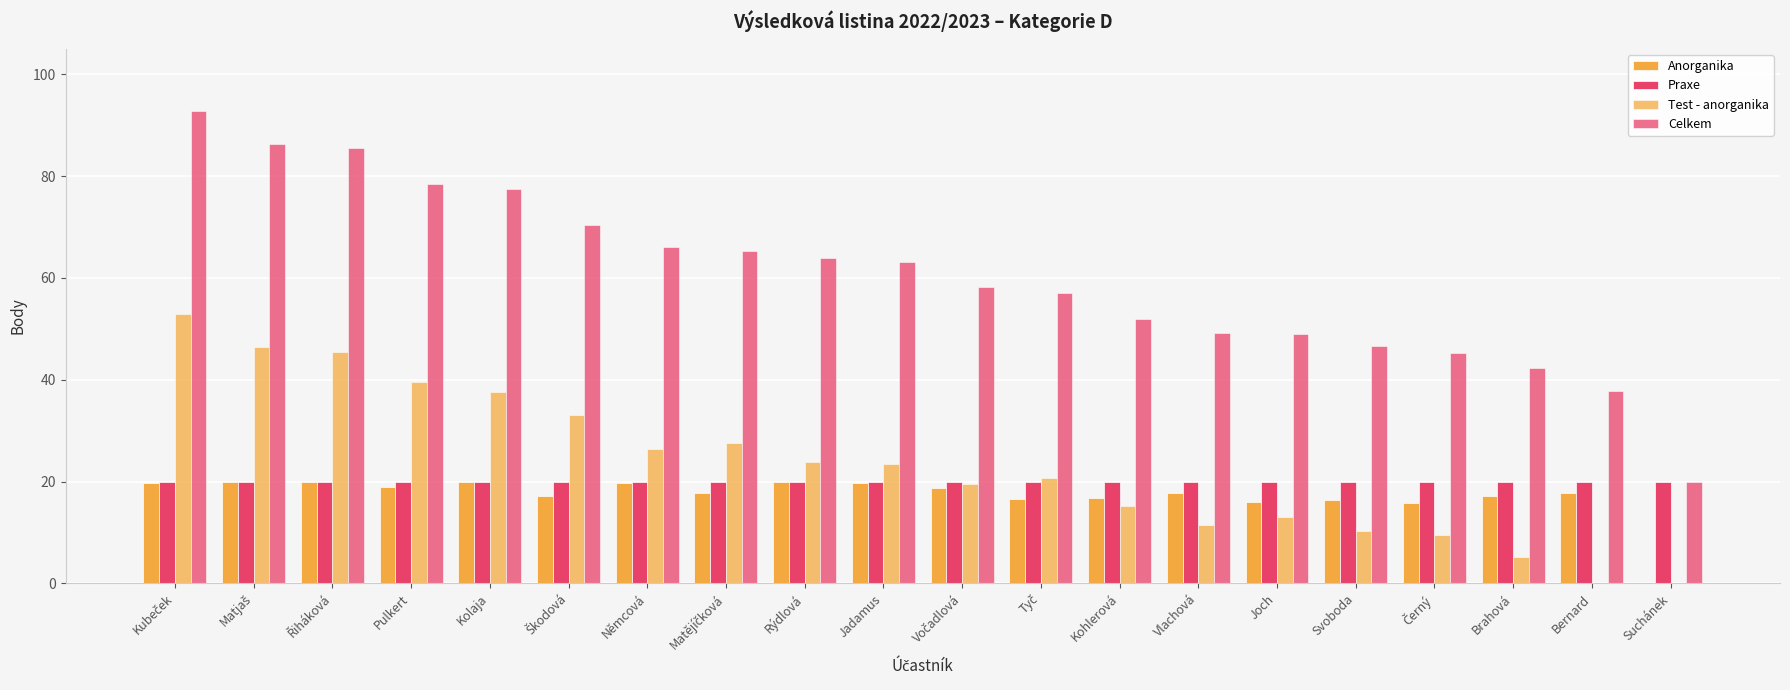

How many data points does each series have?

20